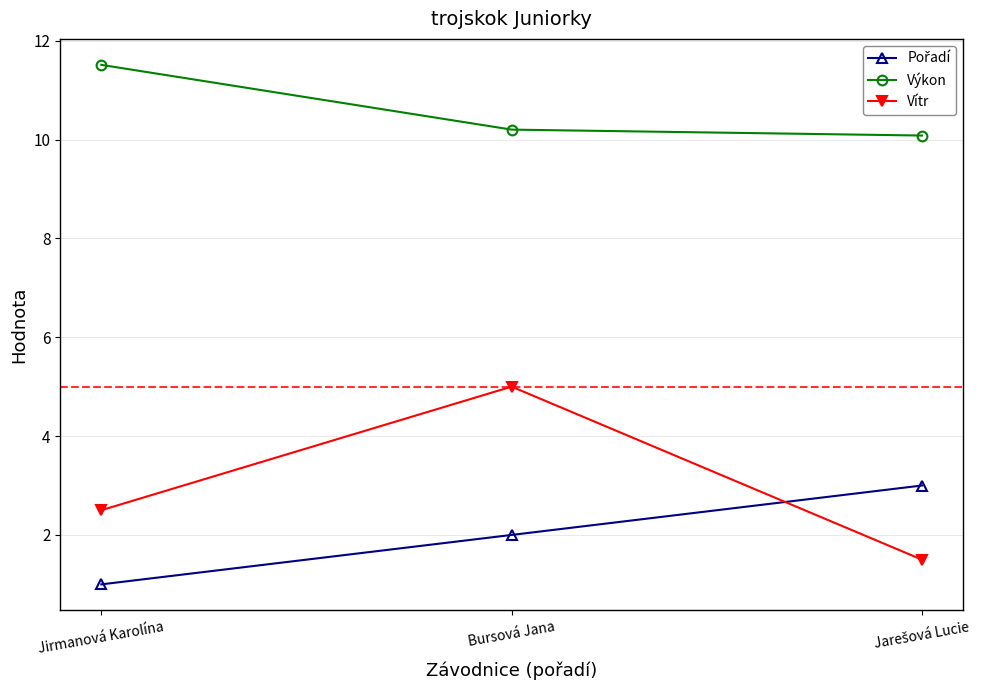

Which series has the largest total across all categories?

Výkon